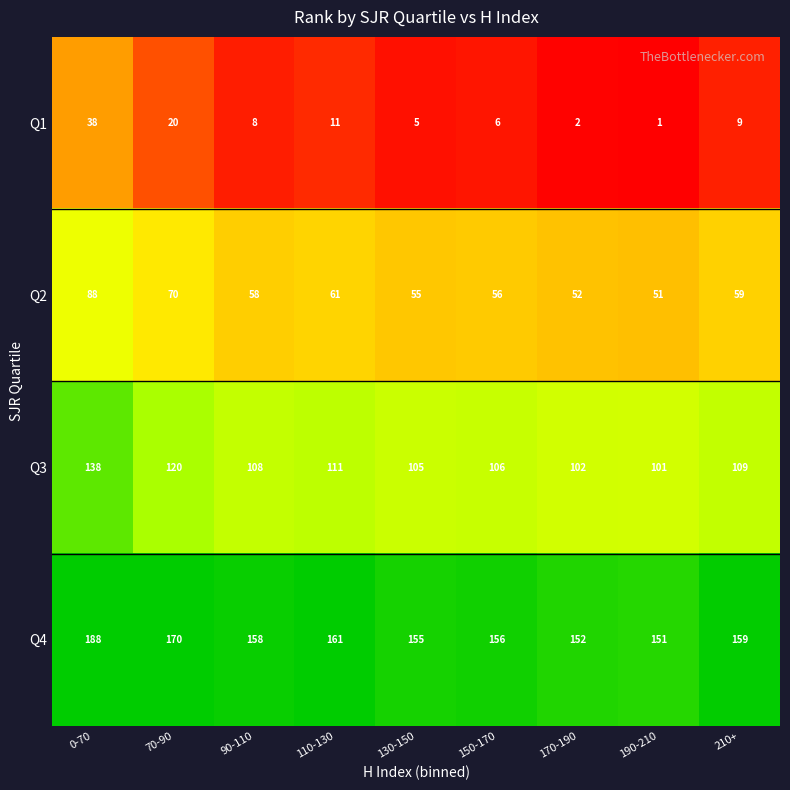

What is the greatest value displayed?

188